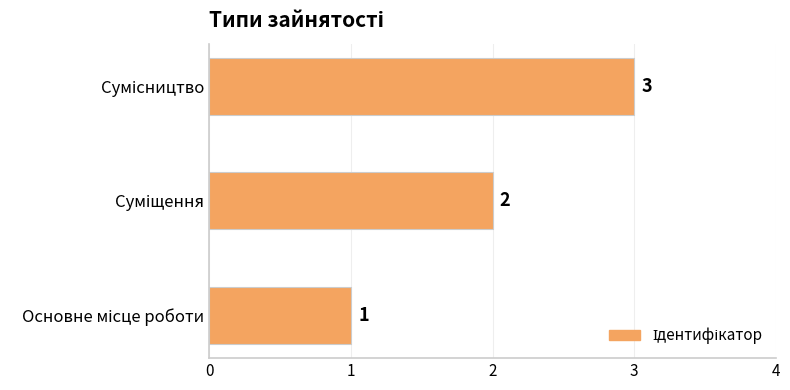

What is the sum of all values?

6